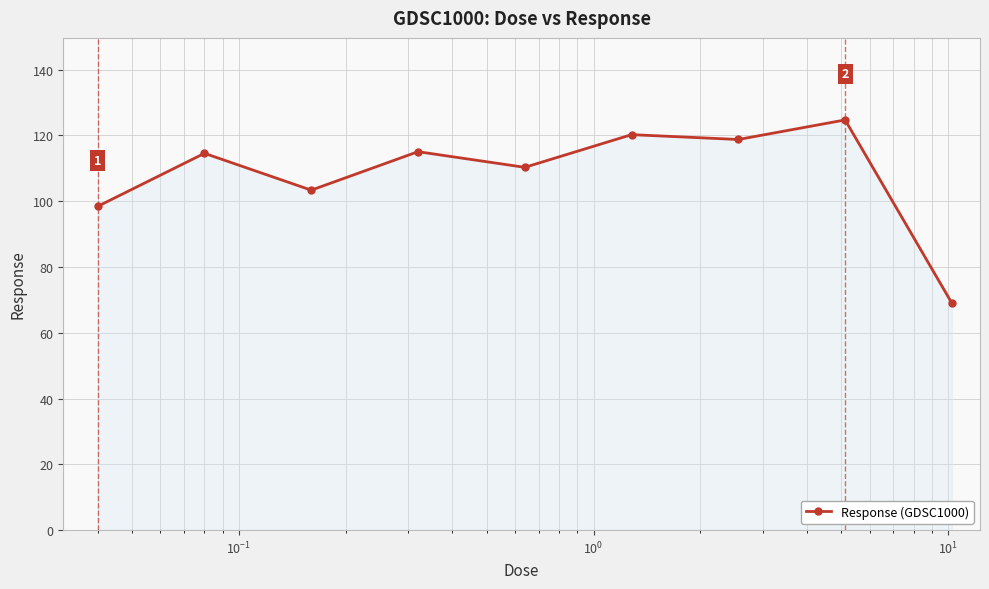

What is the greatest value displayed?

124.7